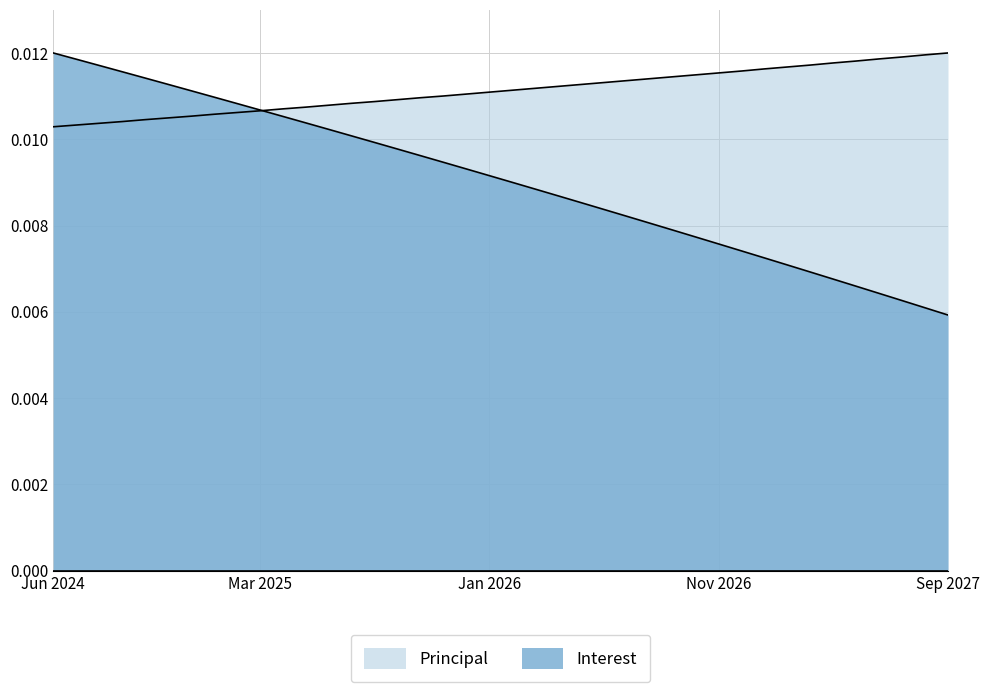

Which series has the largest range (max minus min)?

Interest